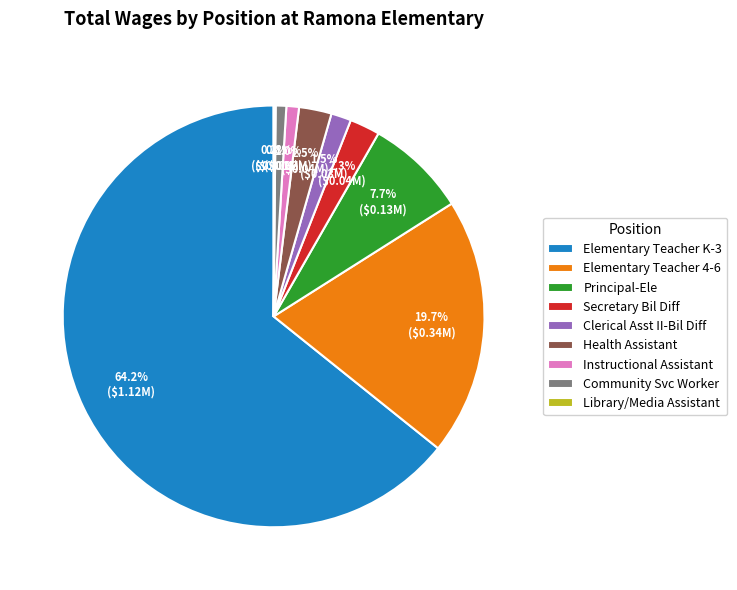

Is there any slice that represents more than half of the pie?

Yes